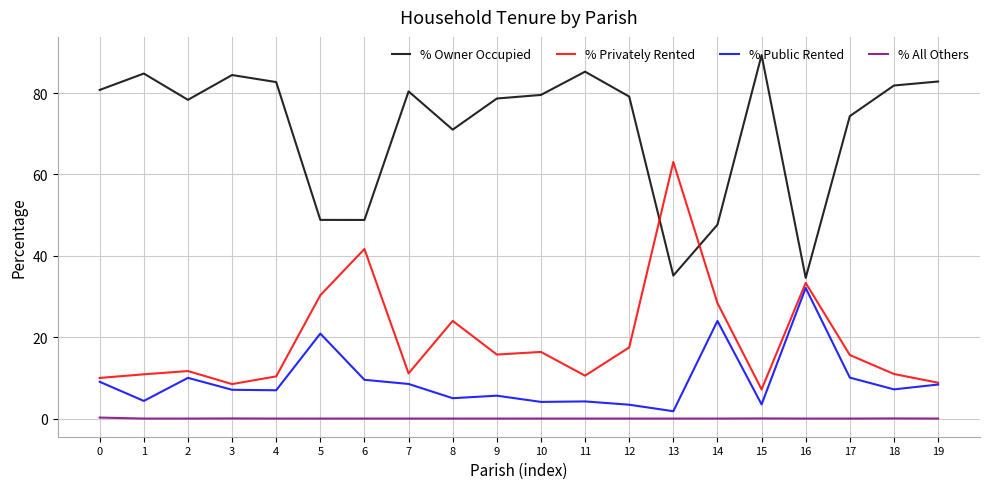

What is the highest value of the % Public Rented series?

32.1